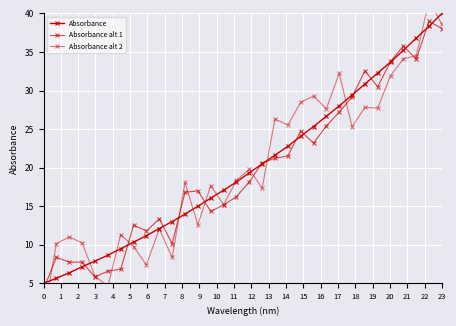

Is the value of Absorbance alt 1 at 31 greater than the value of Absorbance alt 2 at 14?

Yes